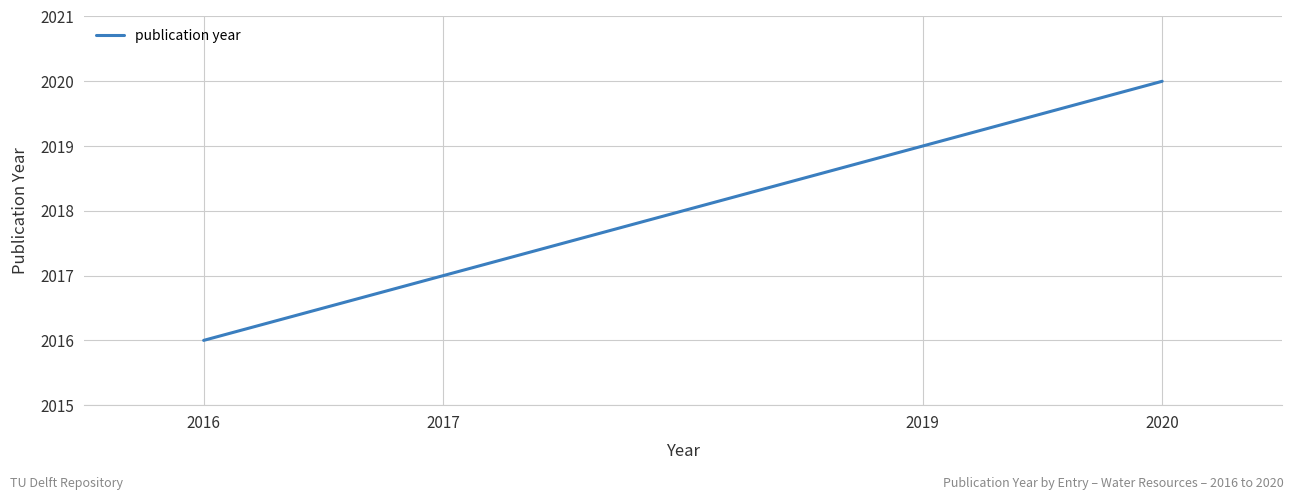

What is the ratio of the value at 2019 to the value at 2017?

1.0